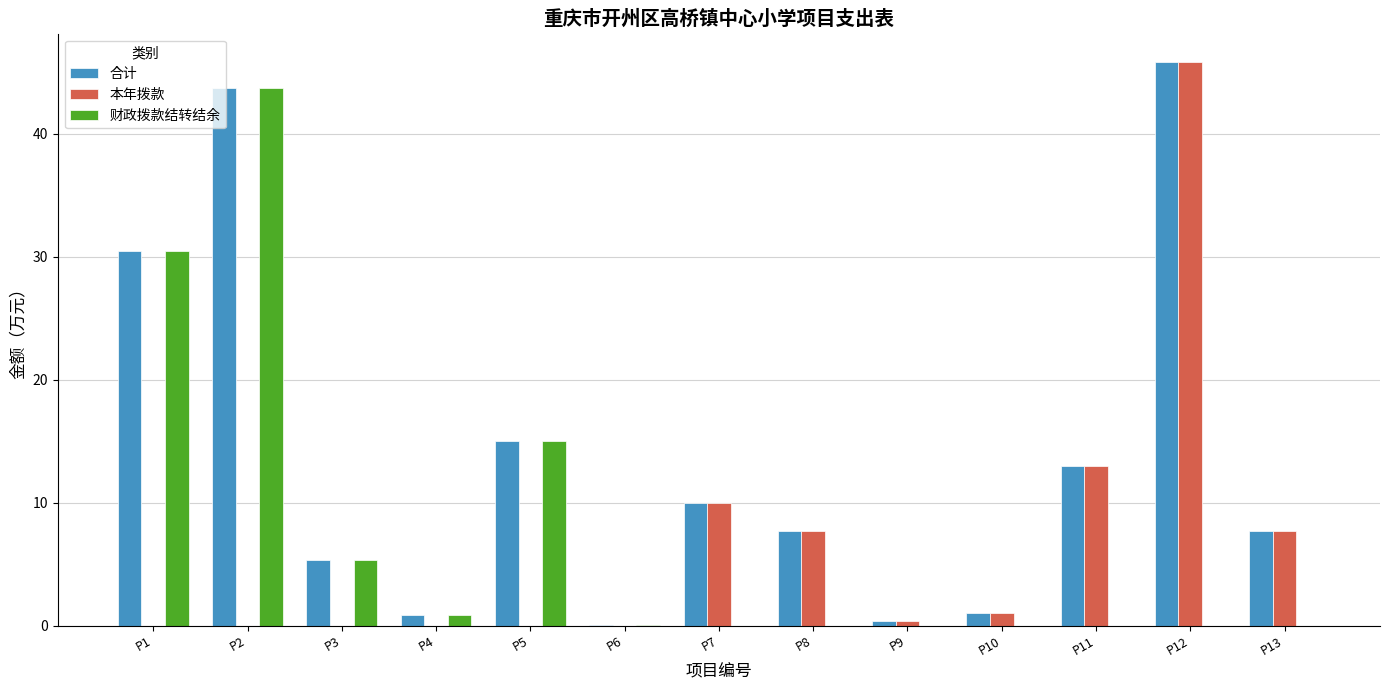

Is it true that 本年拨款 equals 0.0 at P6?

True